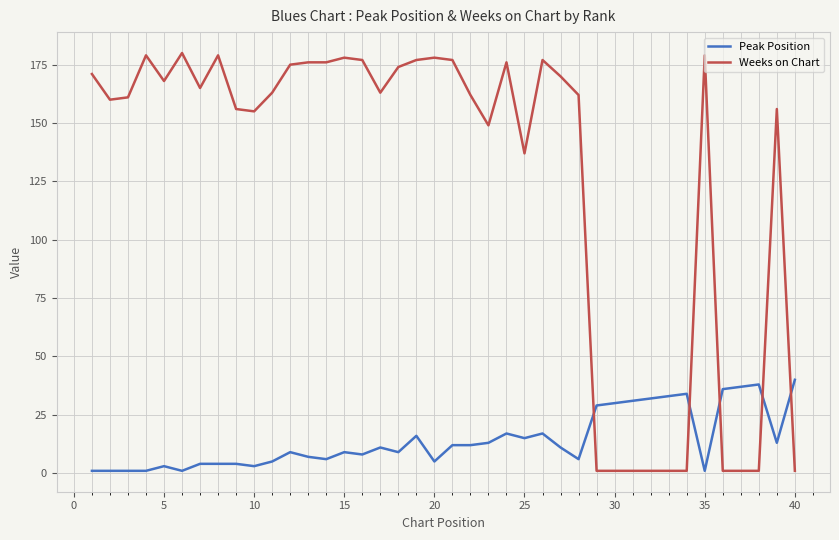

How many distinct data groups are displayed?

2